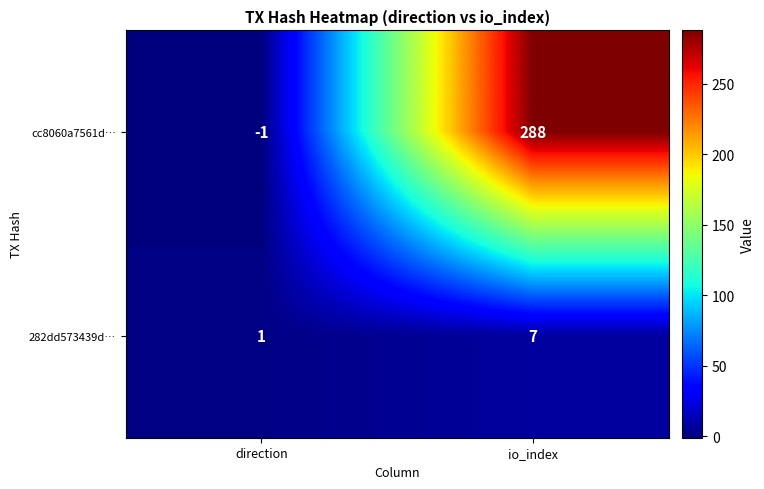

Reading left to right, extract all data points from this chart.

cc8060a7561d…: -1	288
282dd573439d…: 1	7